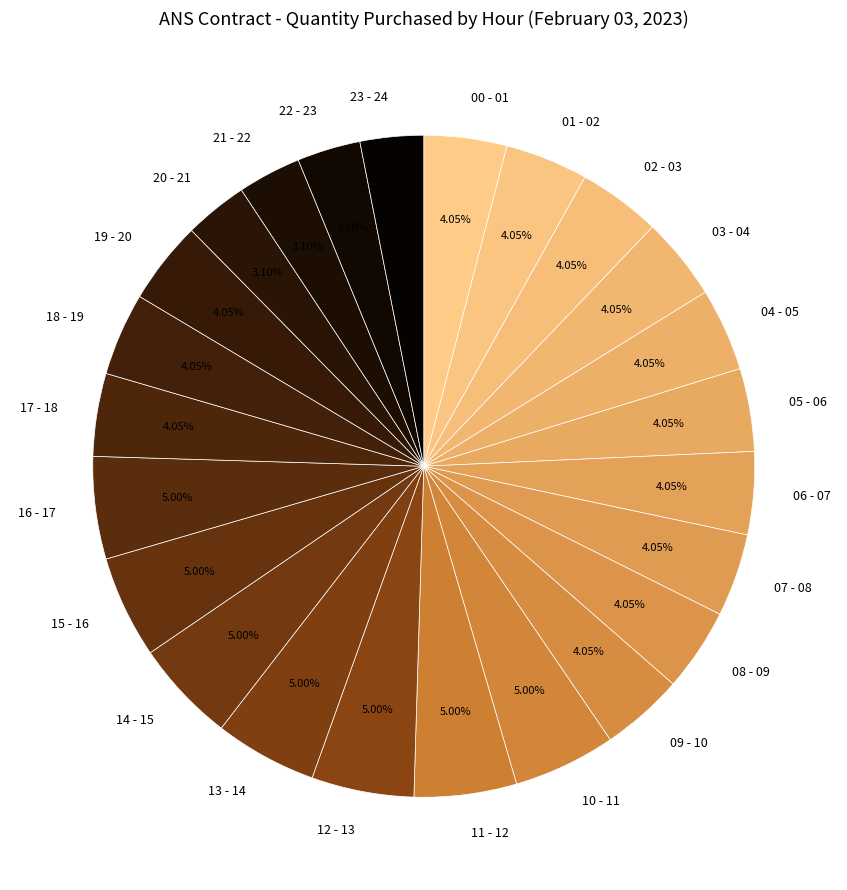

Approximately how many times larger is the value at 23 - 24 compared to 08 - 09?

0.8